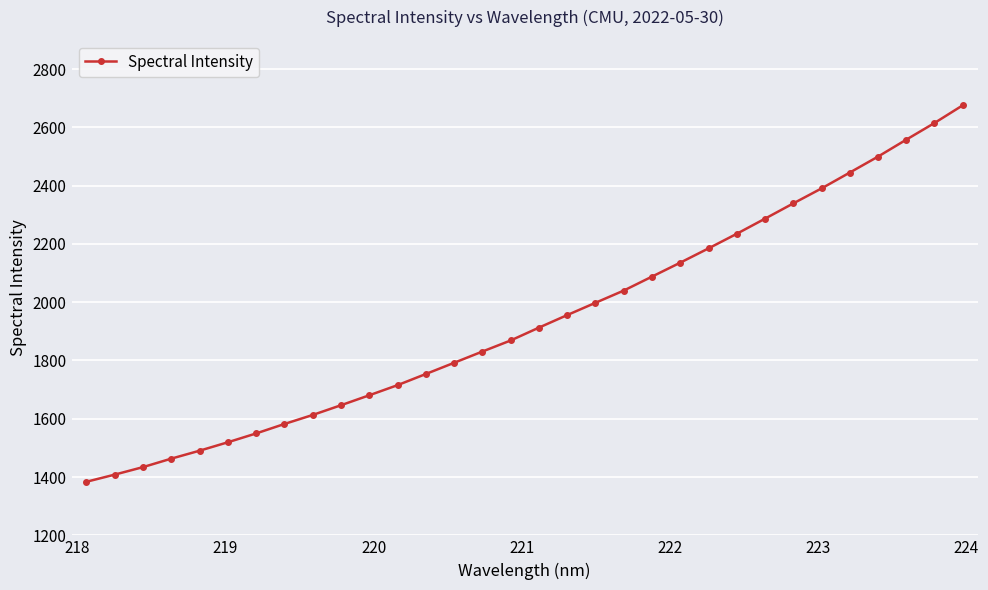

What is the sum of all values?

62090.1